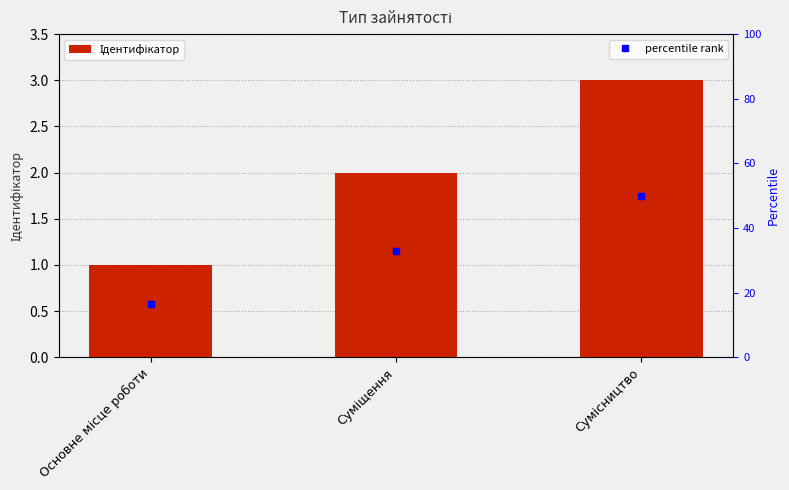

Rank the categories by value from lowest to highest.

Основне місце роботи, Суміщення, Сумісництво